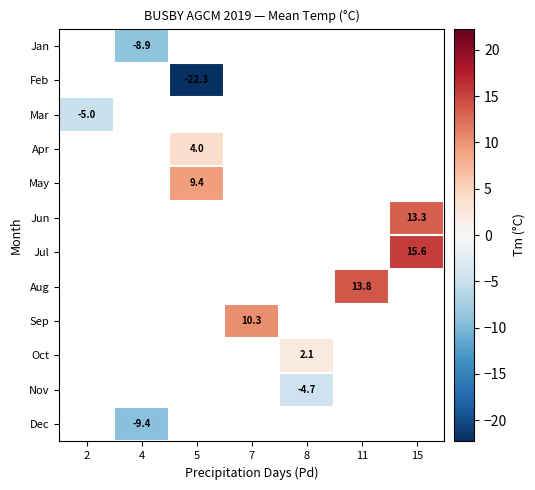

At which label does Sep first exceed 10?

7